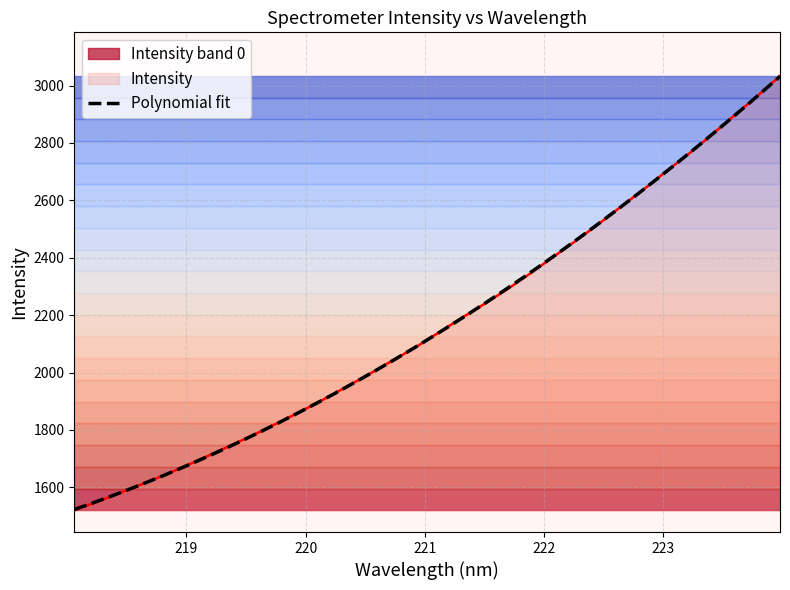

Between 220.9264 and 219.9712, which is larger?

220.9264